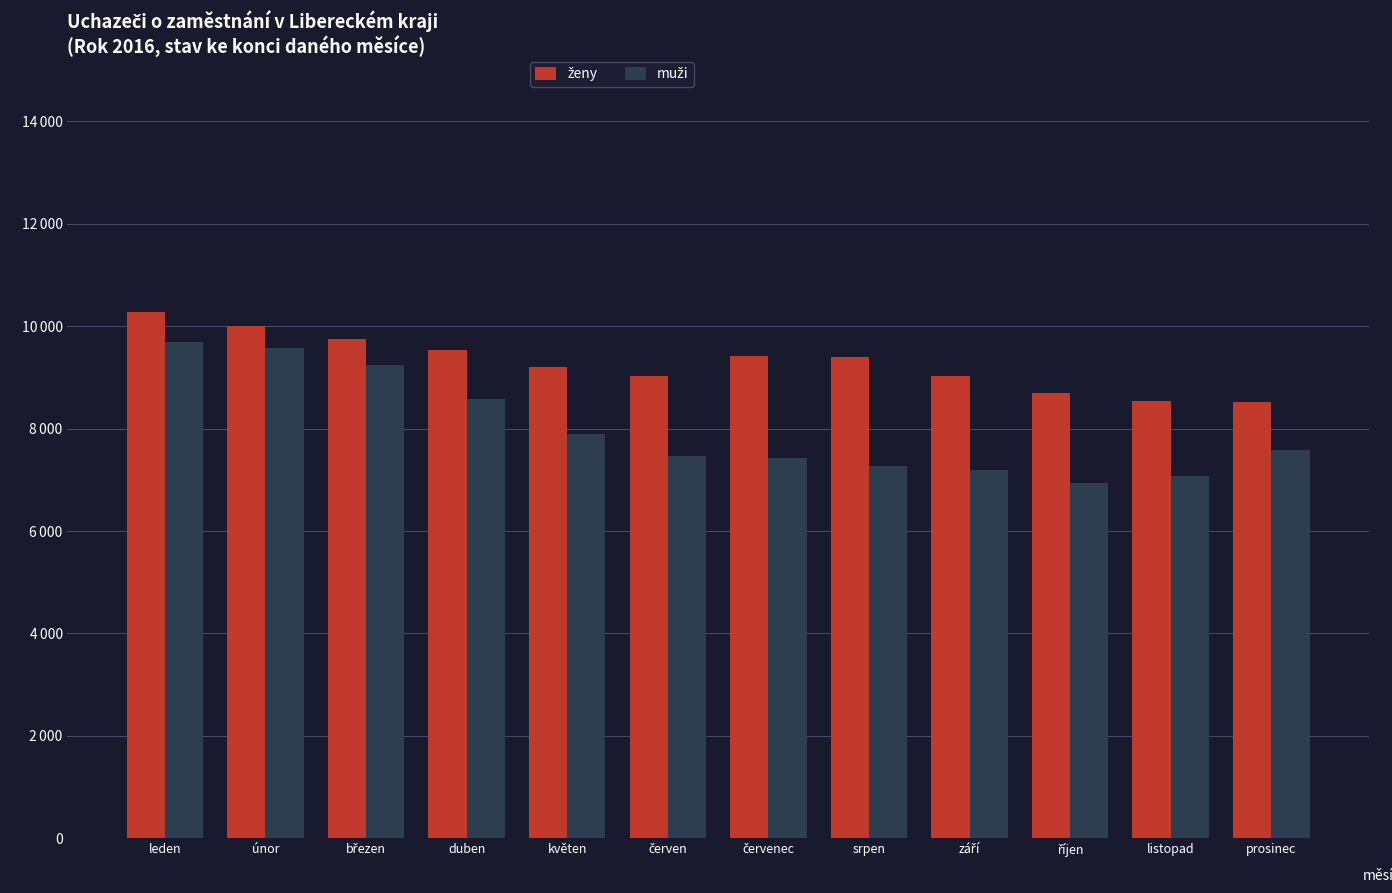

What position from the left is listopad?

11